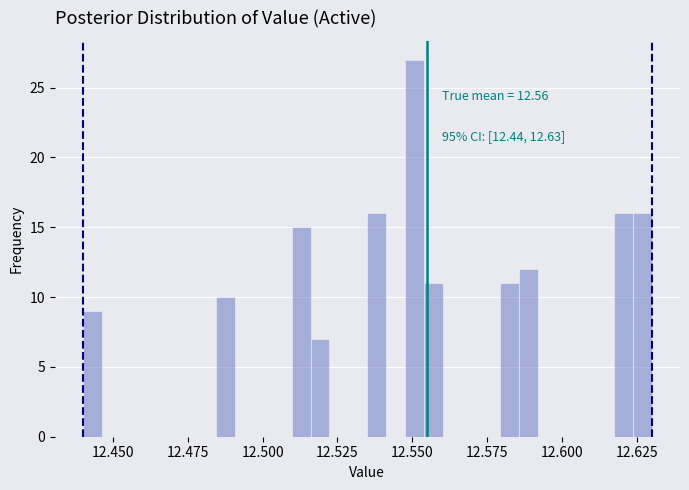

Read against the x-axis, roughly where is the centre of the tallest bar?

12.550